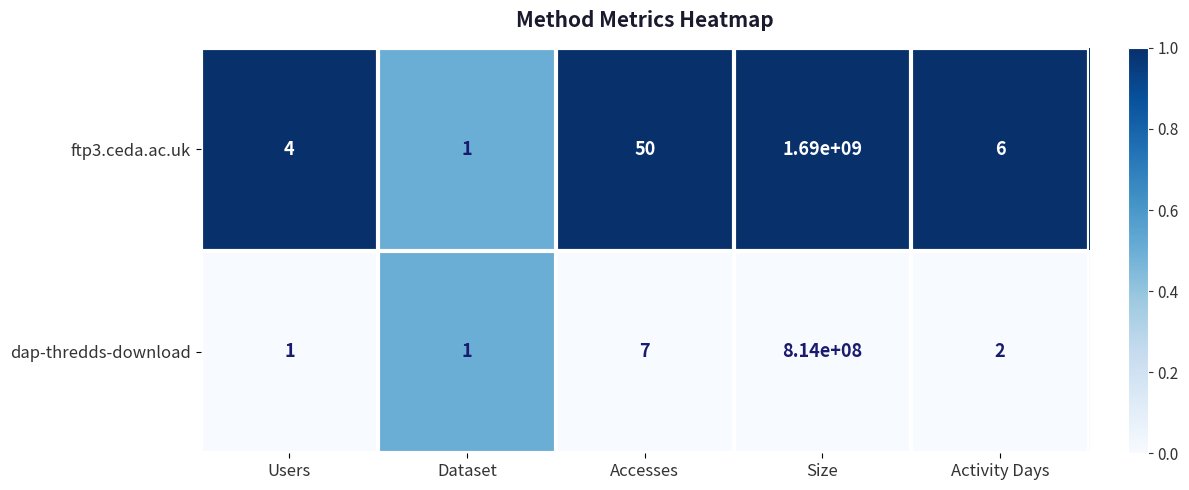

List the series in order of their peak value, highest first.

ftp3.ceda.ac.uk, dap-thredds-download